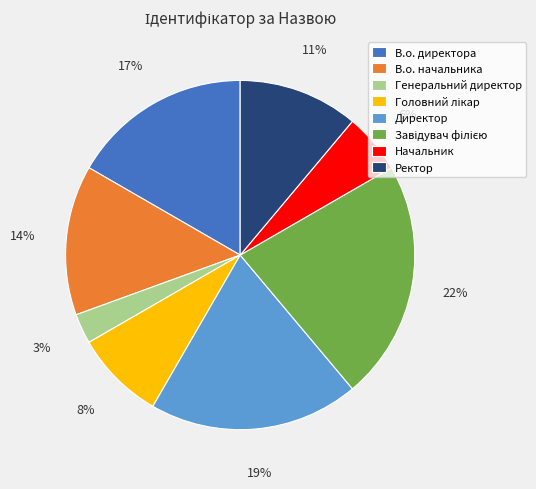

Combined, do Начальник and Генеральний директор account for over 50%?

No